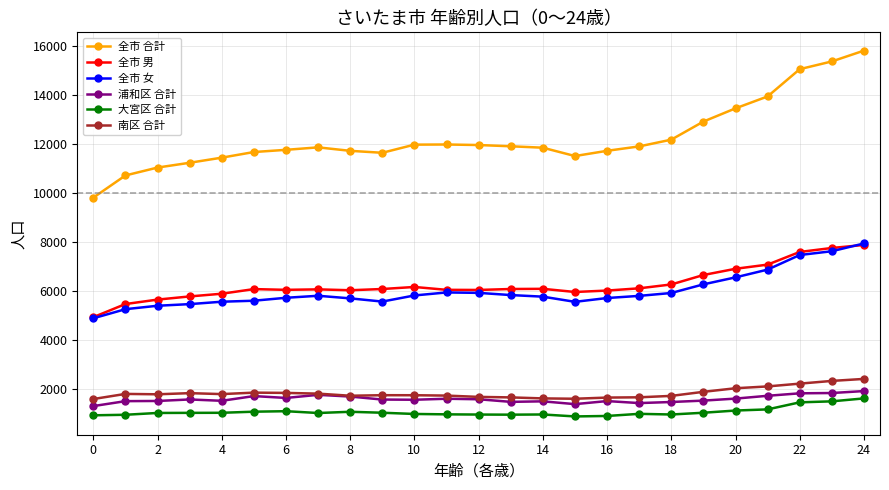

How many series are shown in this chart?

6